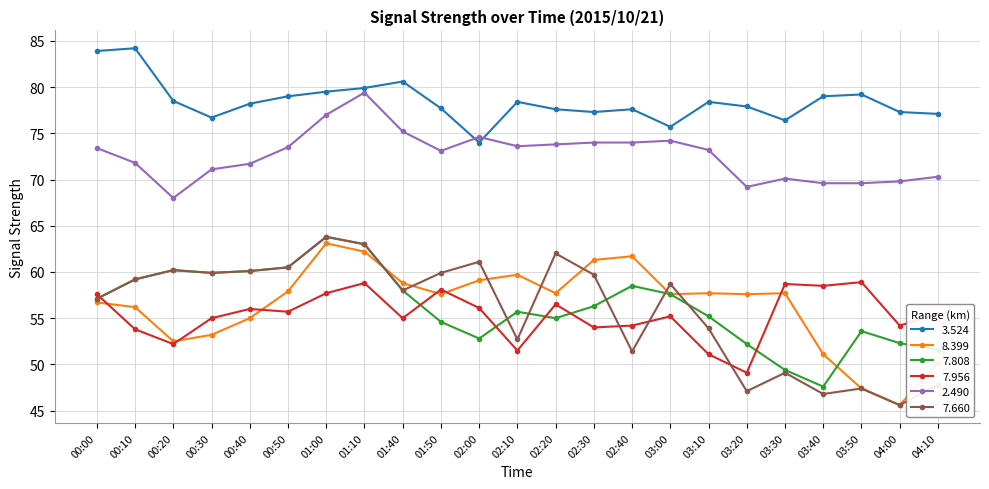

Which series has the widest spread of values?

7.660